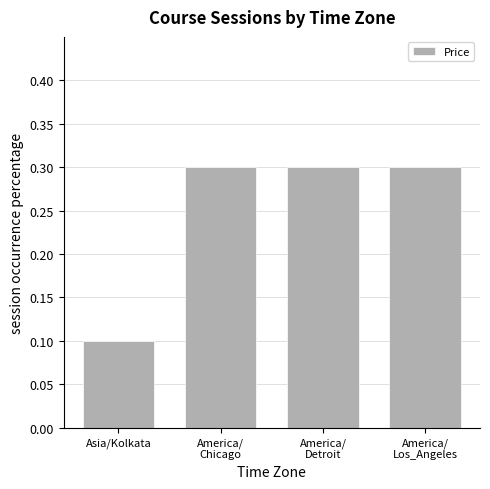

What is the change in value from Asia/Kolkata to America/
Detroit?

+0.2